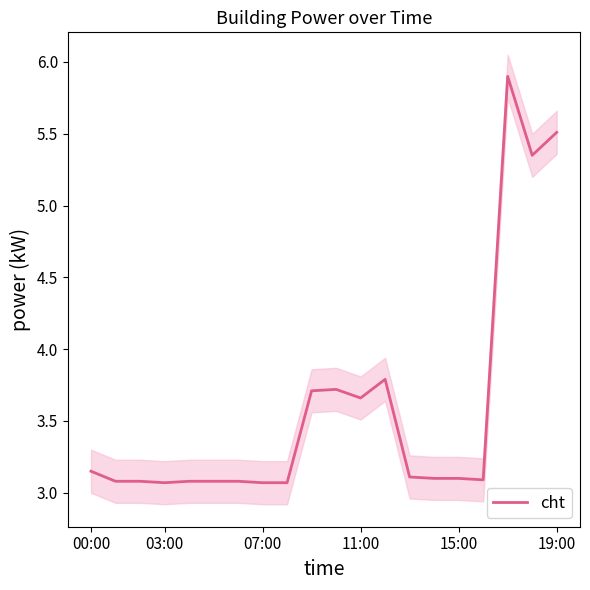

True or false: cht has a value of 5.5 at 19:00.

True